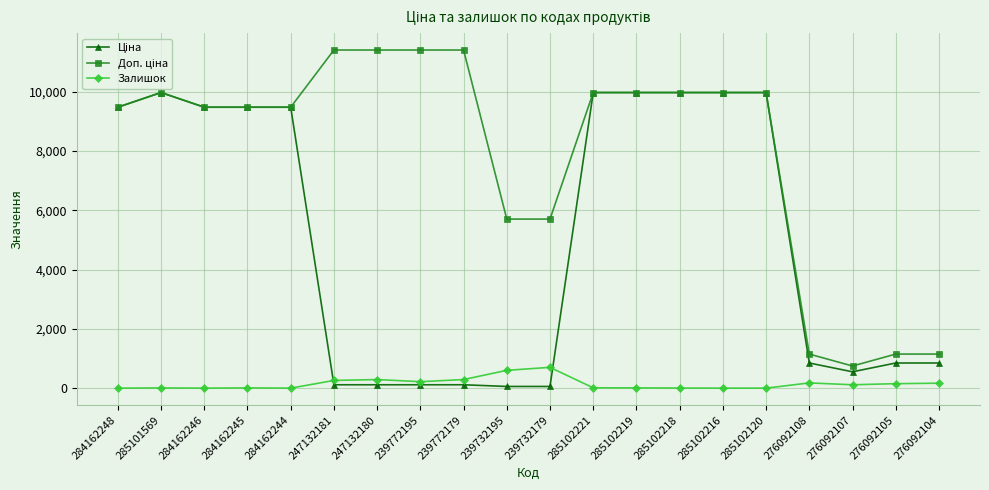

At how many categories does at least one series exceed 1362?

16